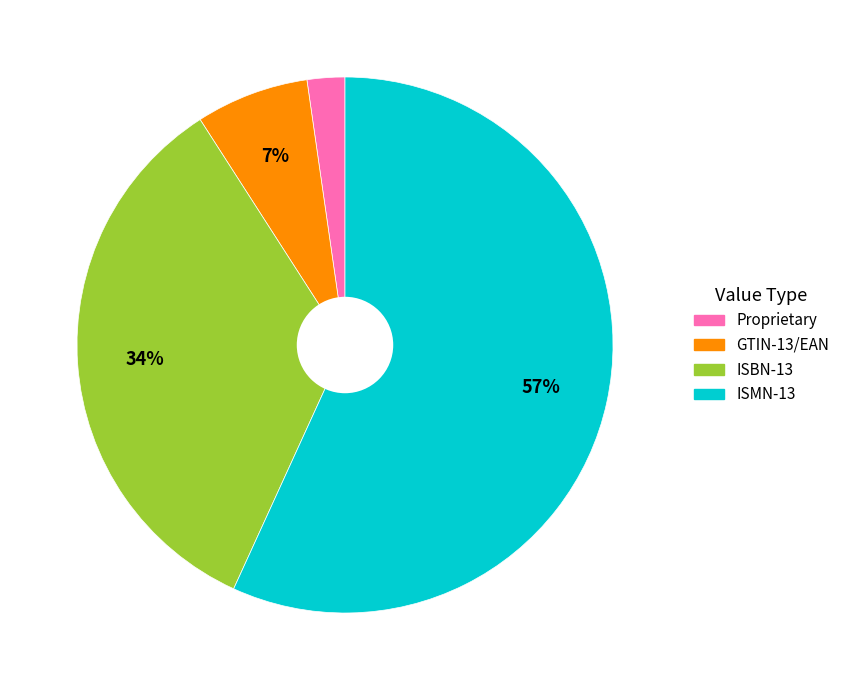

Rank the categories by value from lowest to highest.

Proprietary, GTIN-13/EAN, ISBN-13, ISMN-13